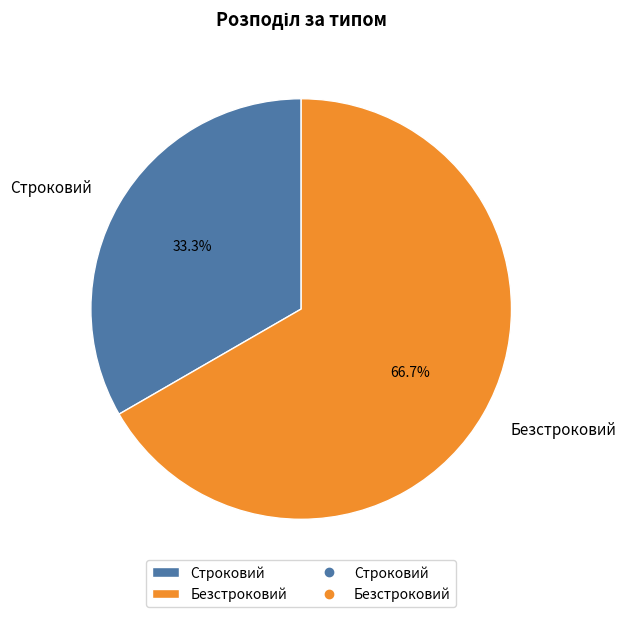

How many slices are in this pie chart?

2